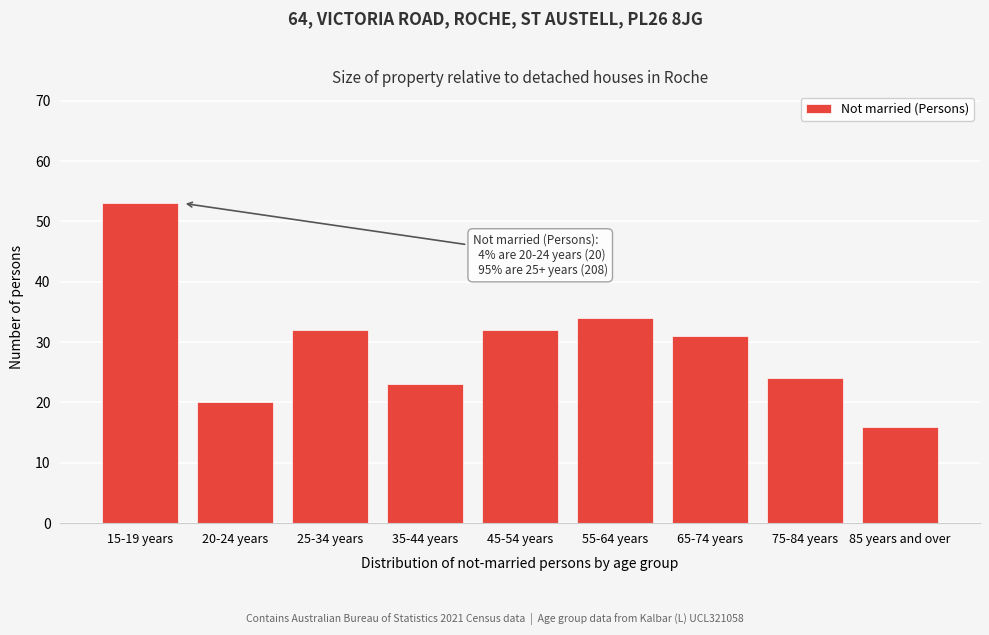

Reading left to right, what are all the values shown in this chart?

53	20	32	23	32	34	31	24	16